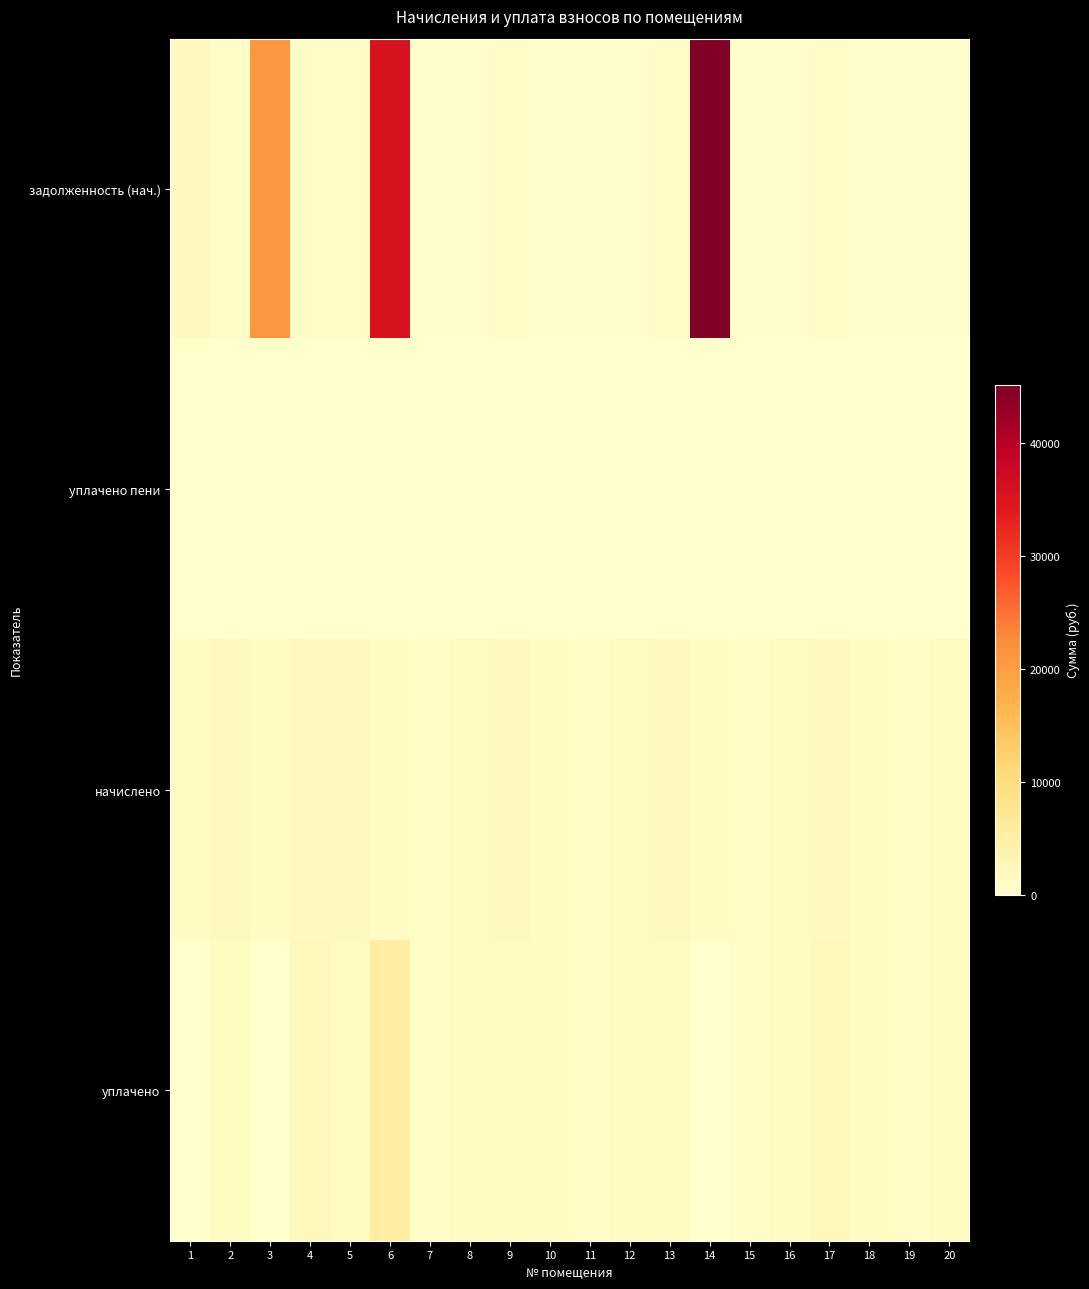

What is the total value across all series at 7?

2108.2